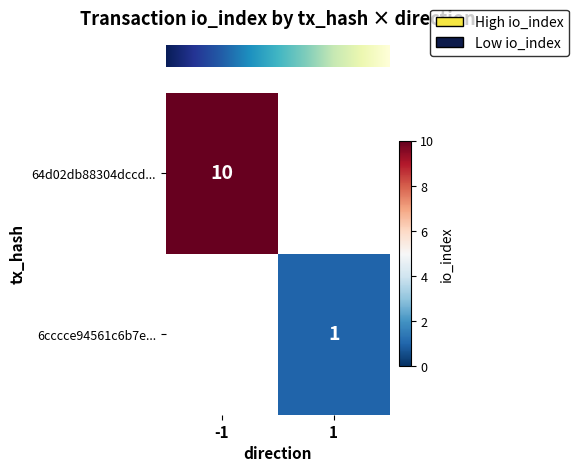

Which label corresponds to the smallest value in the chart?

1